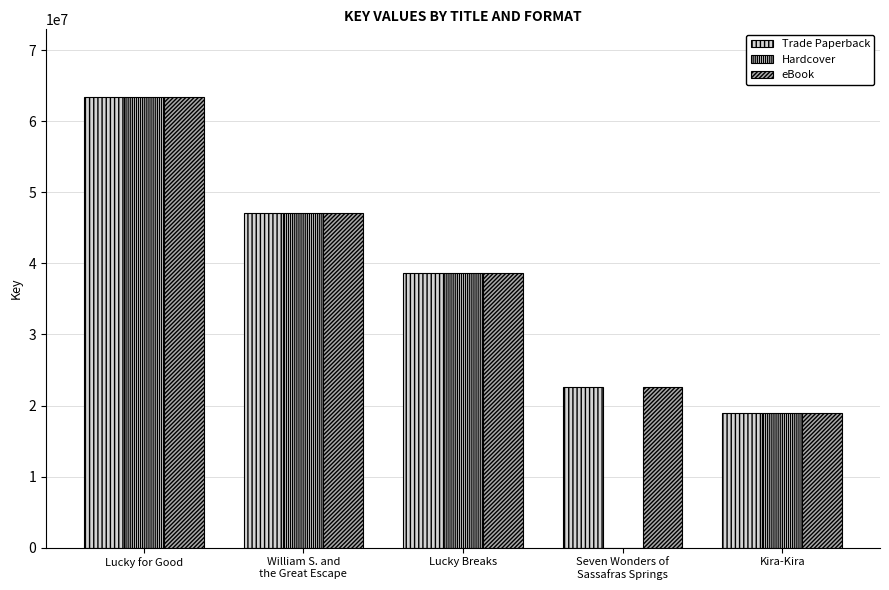

What is the sum of the eBook values at Lucky Breaks and Kira-Kira?

57614030